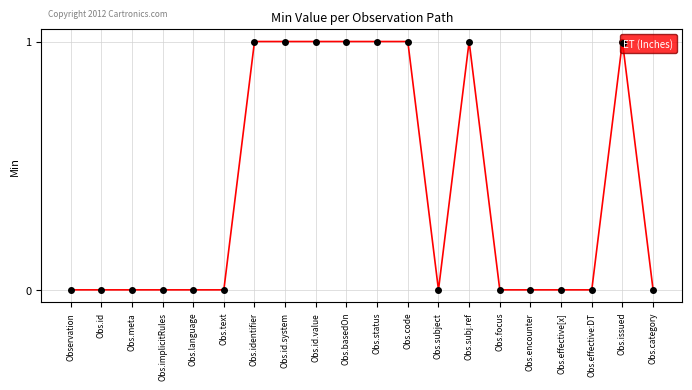

What is the sum of all values?

8